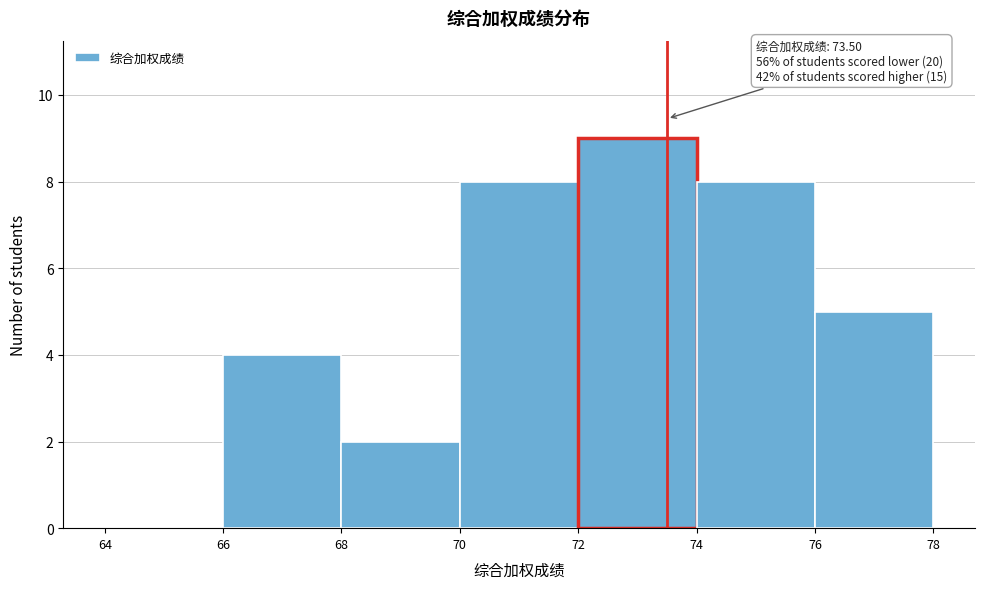

Which range on the x-axis has the tallest bar?

72 to 74